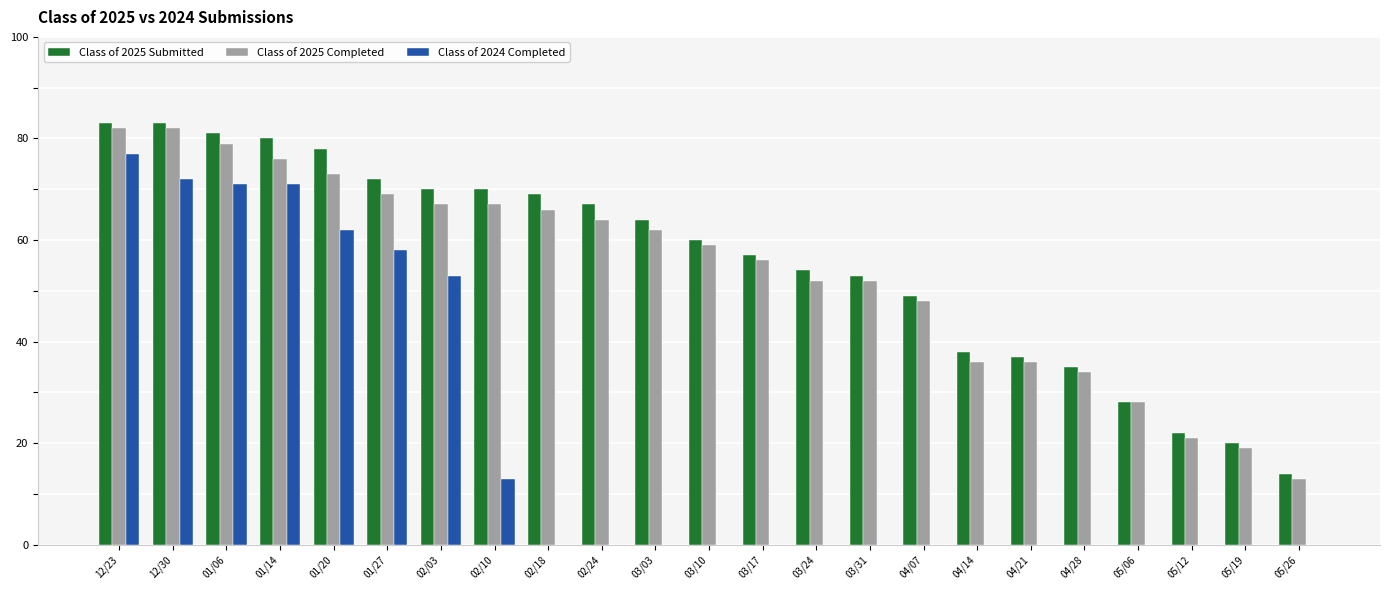

What is the highest value of the Class of 2025 Submitted series?

83